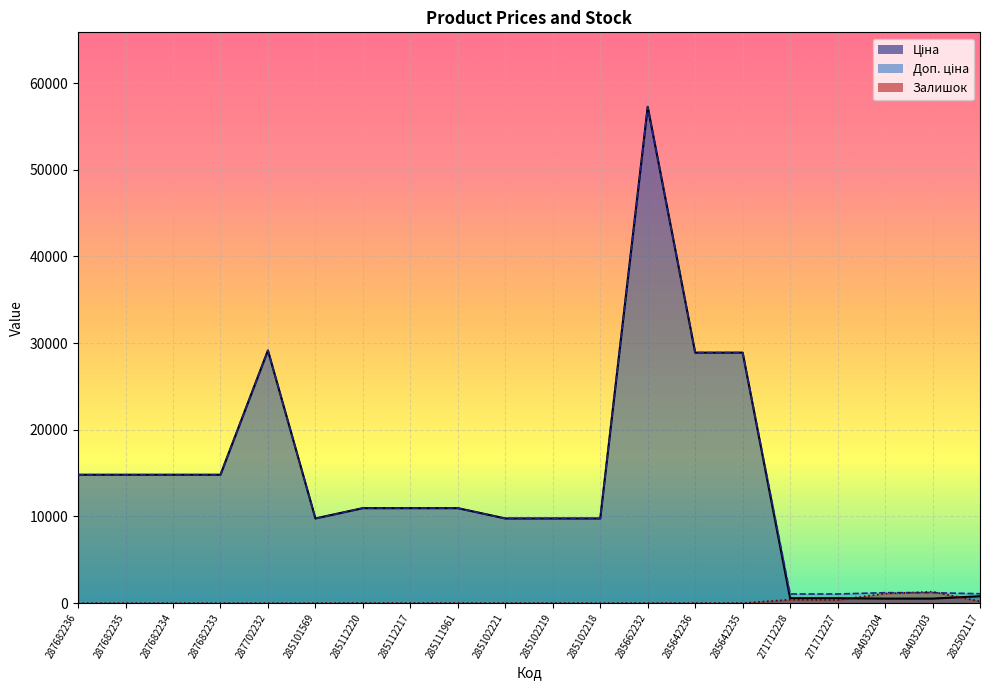

Reading left to right, list all the values displayed in this chart.

Ціна: 287682236=14817.6	287682235=14817.6	287682234=14817.6	287682233=14817.6	287702232=29152.3	285101569=9775.5	285112220=10964.4	285112217=10964.4	285111961=10964.4	285102221=9775.5	285102219=9775.5	285102218=9775.5	285662232=57258.0	285642236=28901.7	285642235=28901.7	271712228=578.1	271712227=578.1	284032204=528.2	284032203=528.2	282502117=802.1
Доп. ціна: 287682236=14817.6	287682235=14817.6	287682234=14817.6	287682233=14817.6	287702232=29152.3	285101569=9775.5	285112220=10964.4	285112217=10964.4	285111961=10964.4	285102221=9775.5	285102219=9775.5	285102218=9775.5	285662232=57258.0	285642236=28901.7	285642235=28901.7	271712228=1060.0	271712227=1060.0	284032204=1210.7	284032203=1210.7	282502117=1087.0
Залишок: 287682236=0.0	287682235=0.0	287682234=0.0	287682233=0.0	287702232=0.0	285101569=7.0	285112220=17.0	285112217=17.0	285111961=17.0	285102221=11.0	285102219=14.0	285102218=3.0	285662232=13.0	285642236=16.0	285642235=14.0	271712228=405.0	271712227=374.0	284032204=1110.0	284032203=1319.0	282502117=215.0